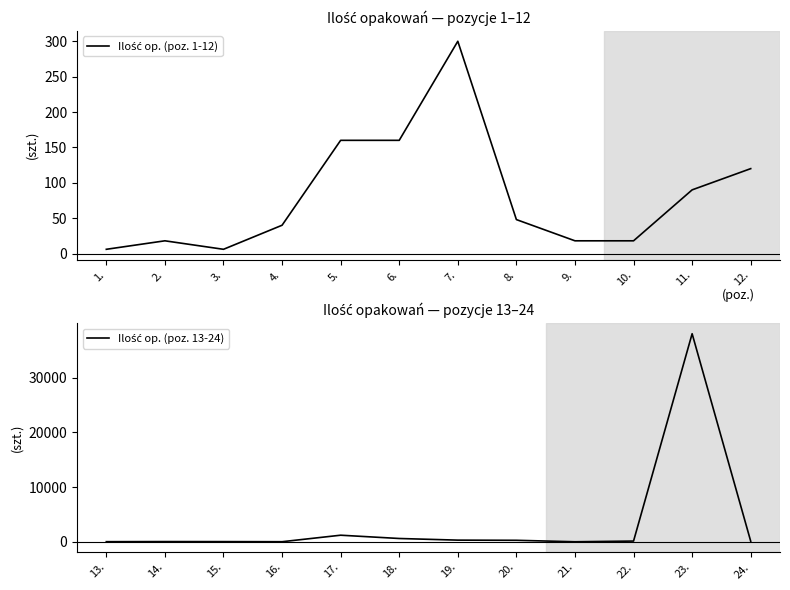

Reading left to right, what are all the values shown in this chart?

Ilość op. (poz. 1-12): 6	18	6	40	160	160	300	48	18	18	90	120
Ilość op. (poz. 13-24): 18	36	30	12	1200	600	300	270	4	130	38000	100